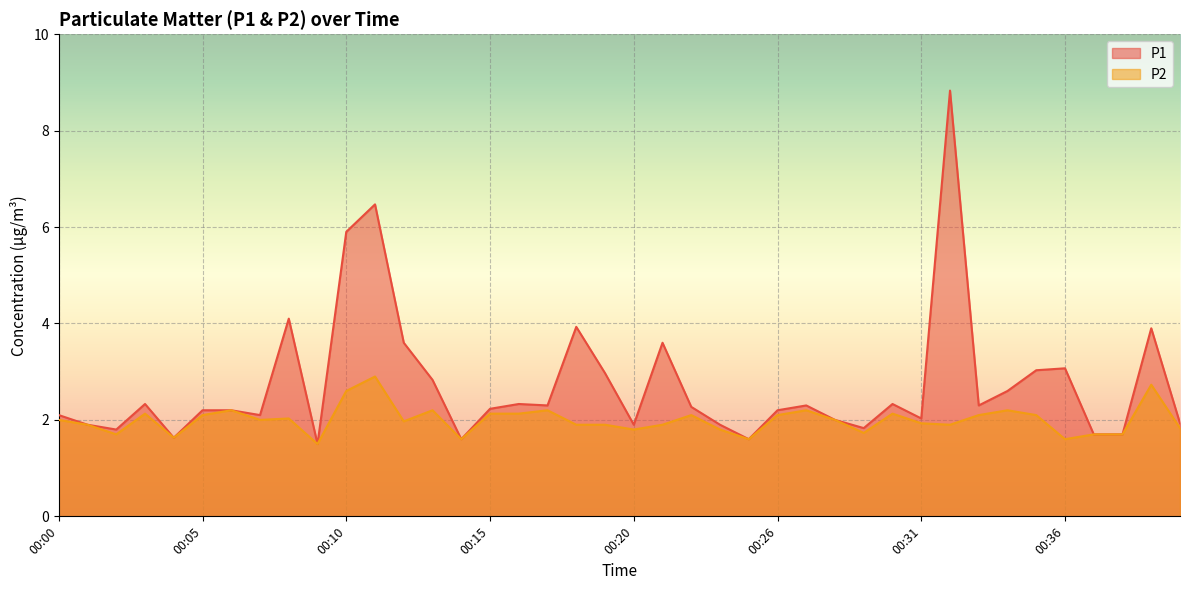

How many data points in P1 are less than 2?

12